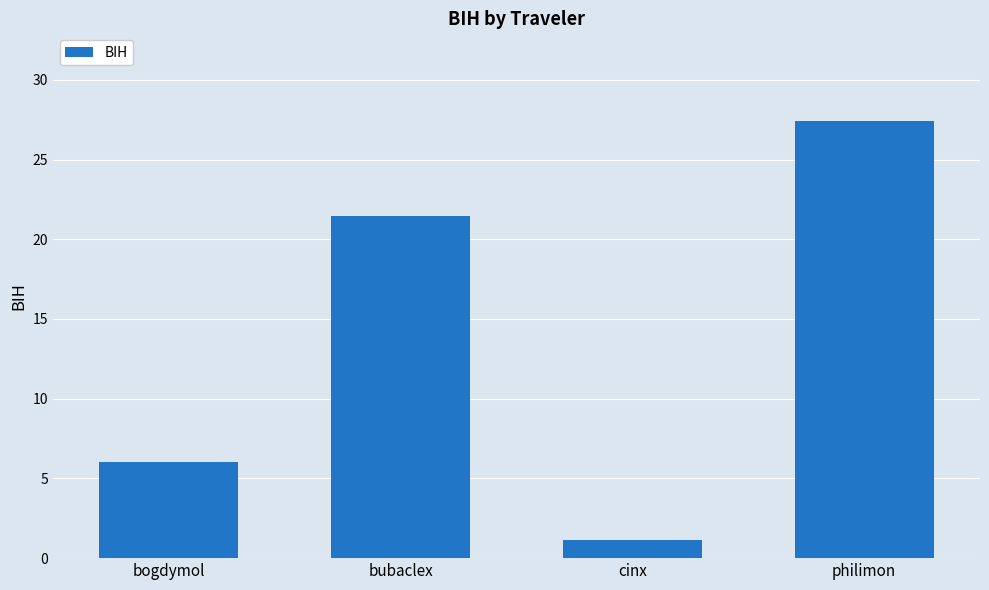

Is it true that the value at bubaclex is 14.0?

False